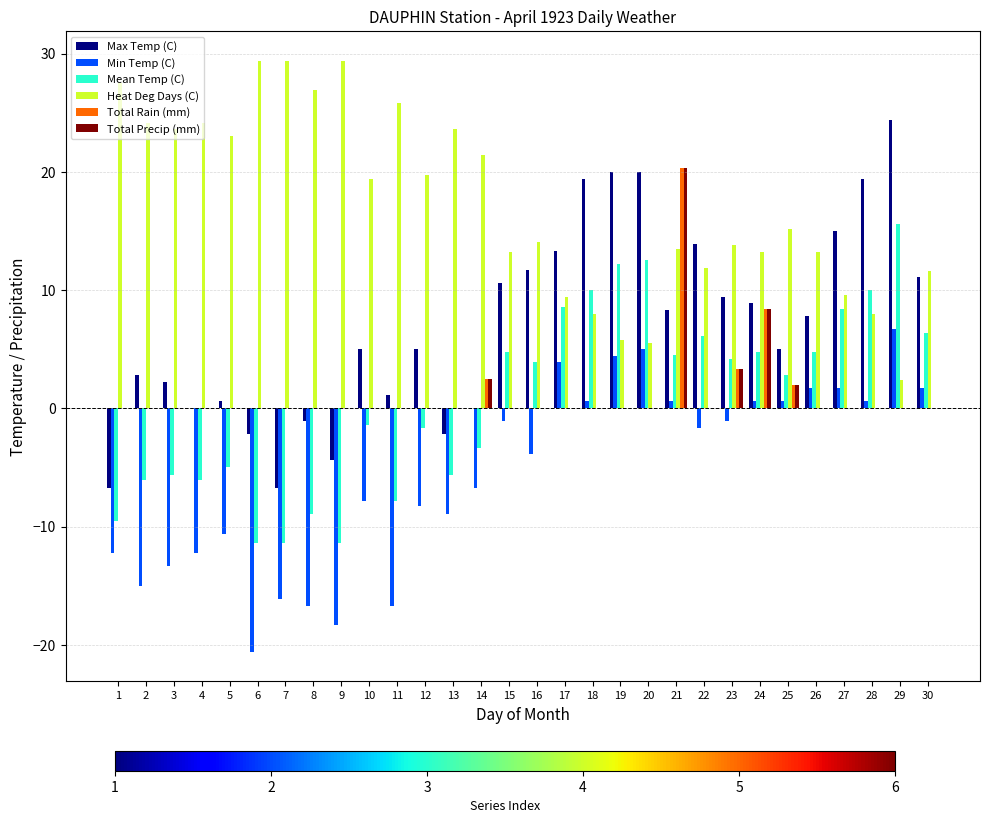

How many series are shown in this chart?

6